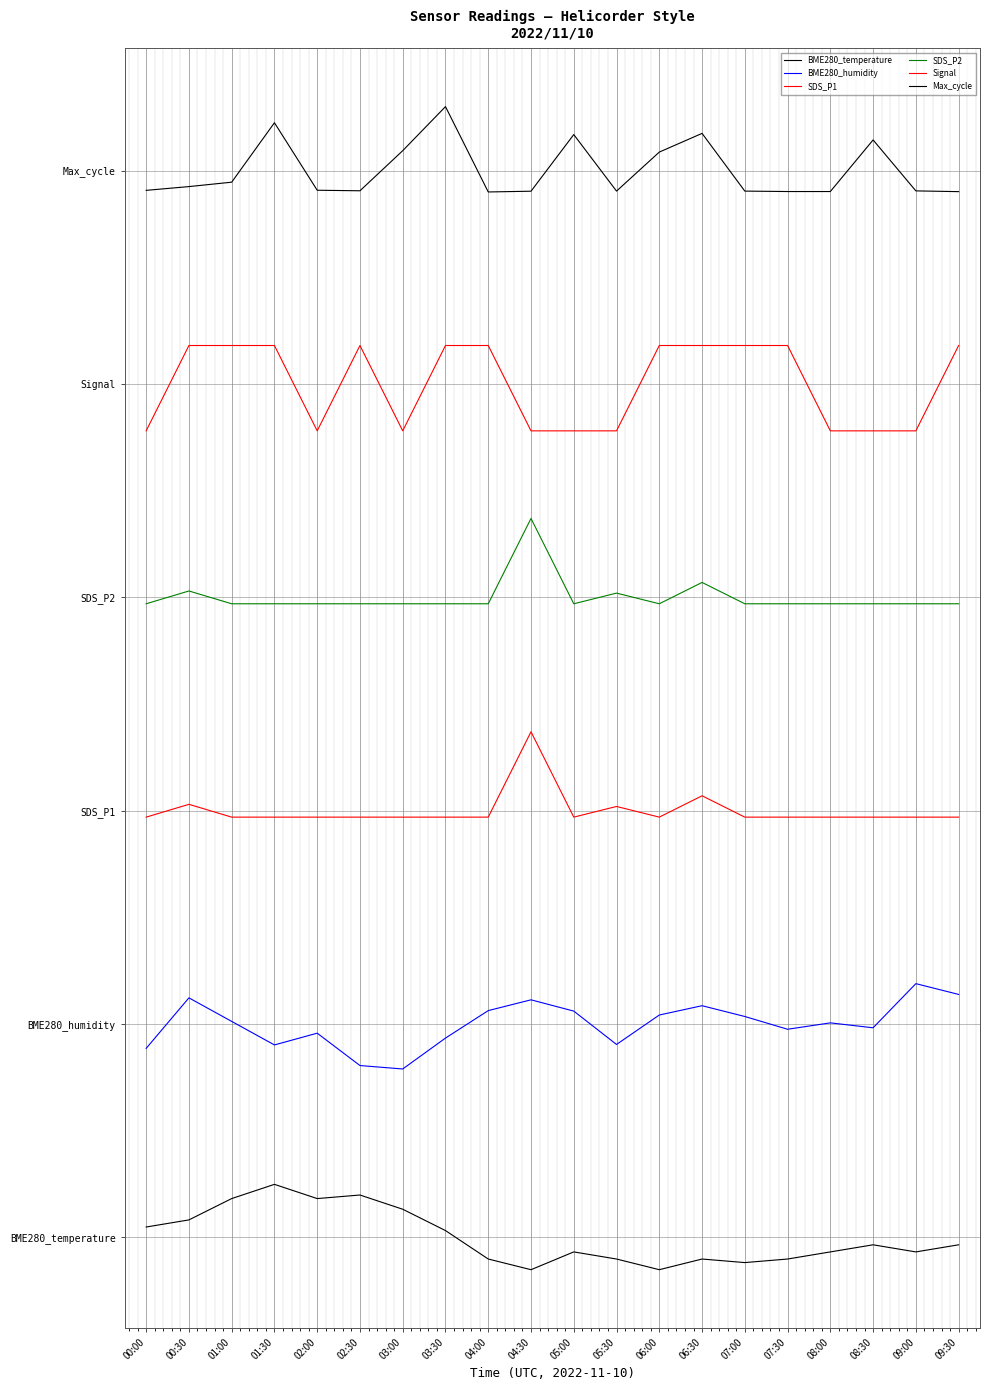

At which category does the chart reach its peak across all series?

03:30